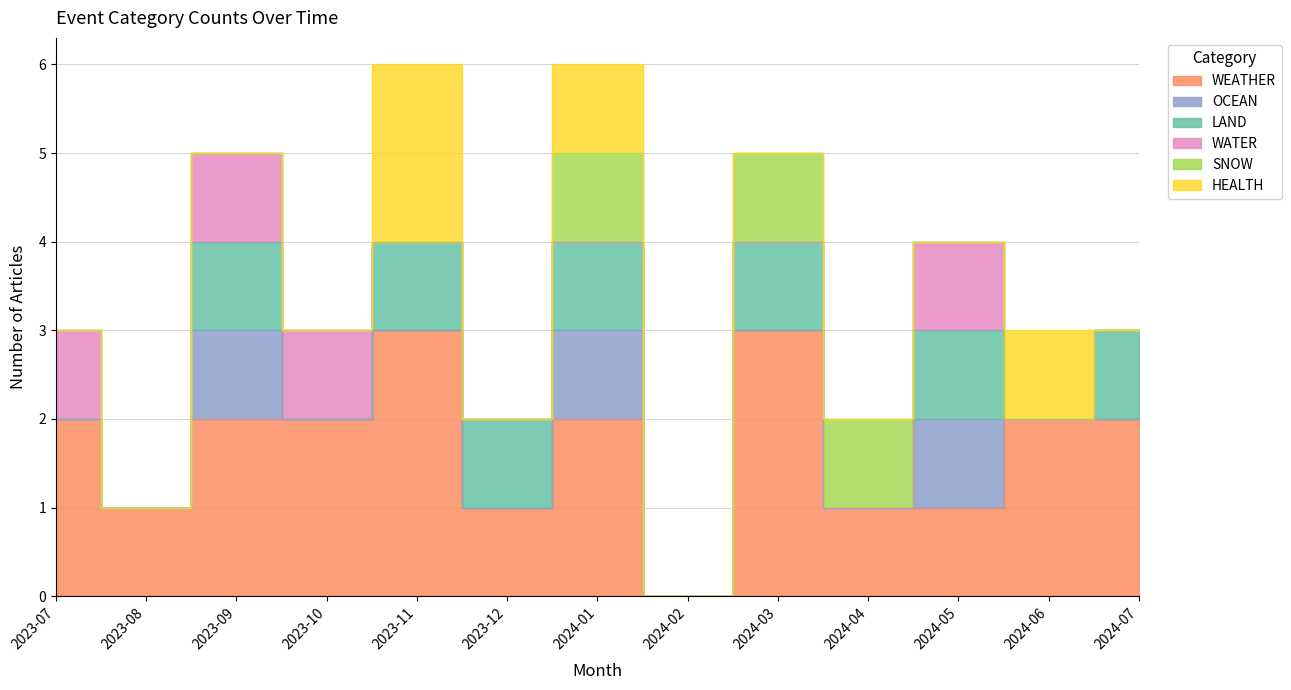

True or false: SNOW and WEATHER cross at least once.

False